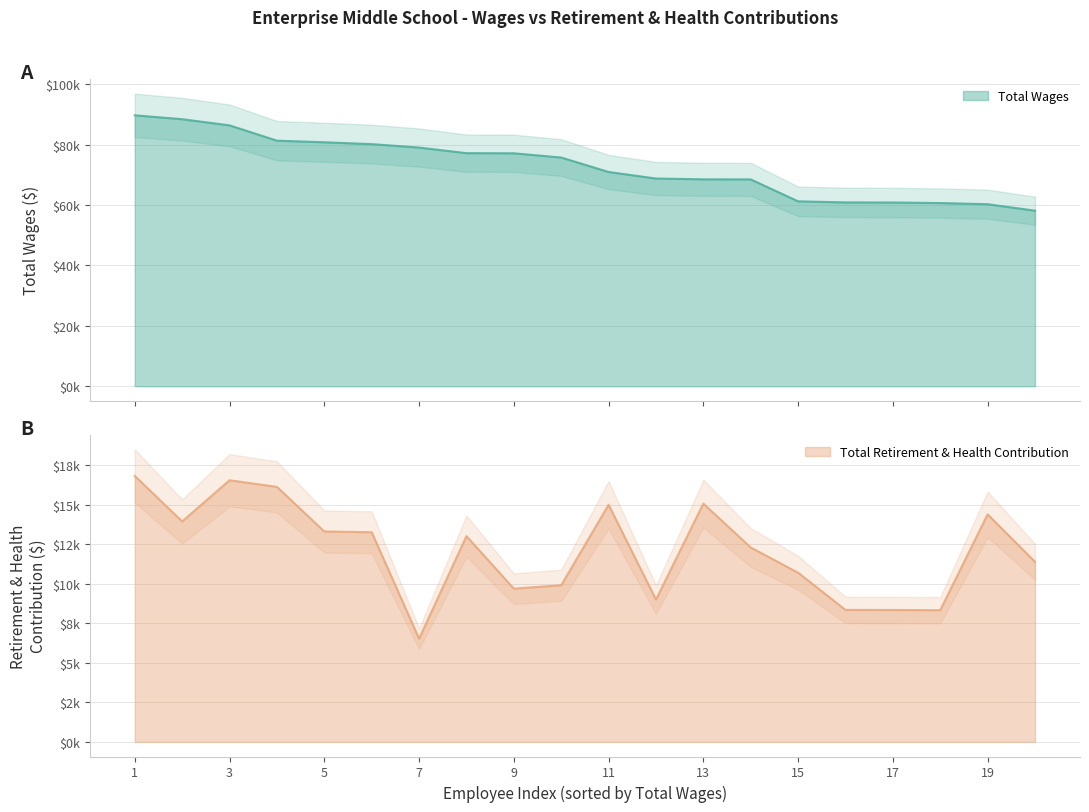

Which series has the largest range (max minus min)?

Total Wages